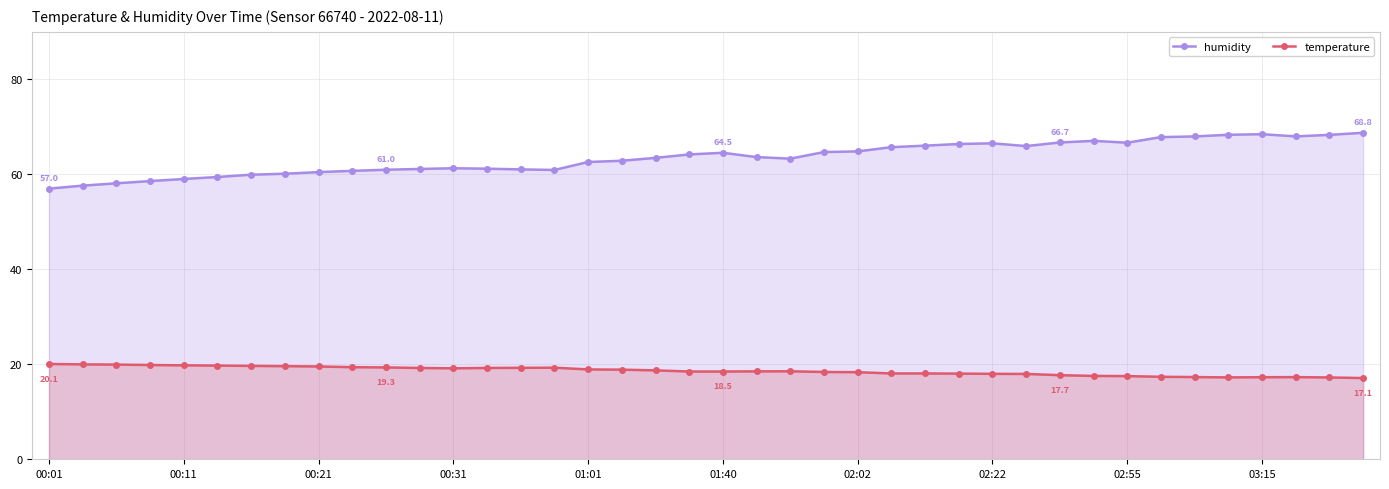

What value does the humidity series have at 17?

62.9